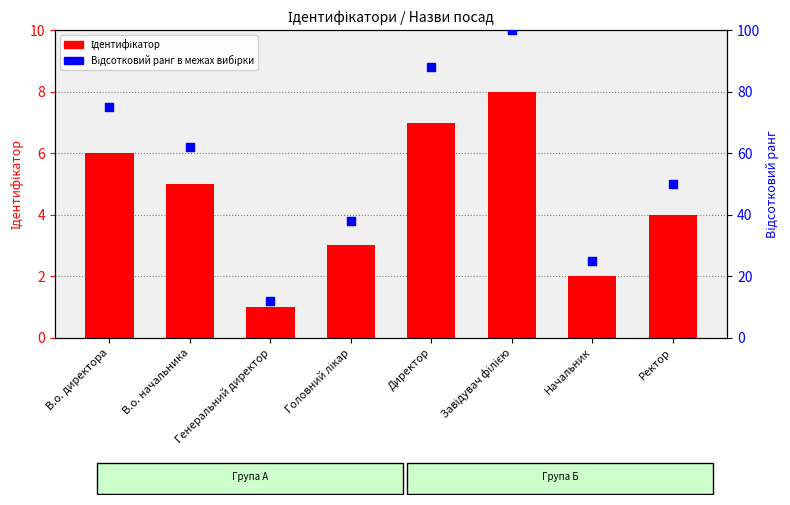

Which series has the largest Y range (max minus min)?

Відсотковий ранг в межах вибірки